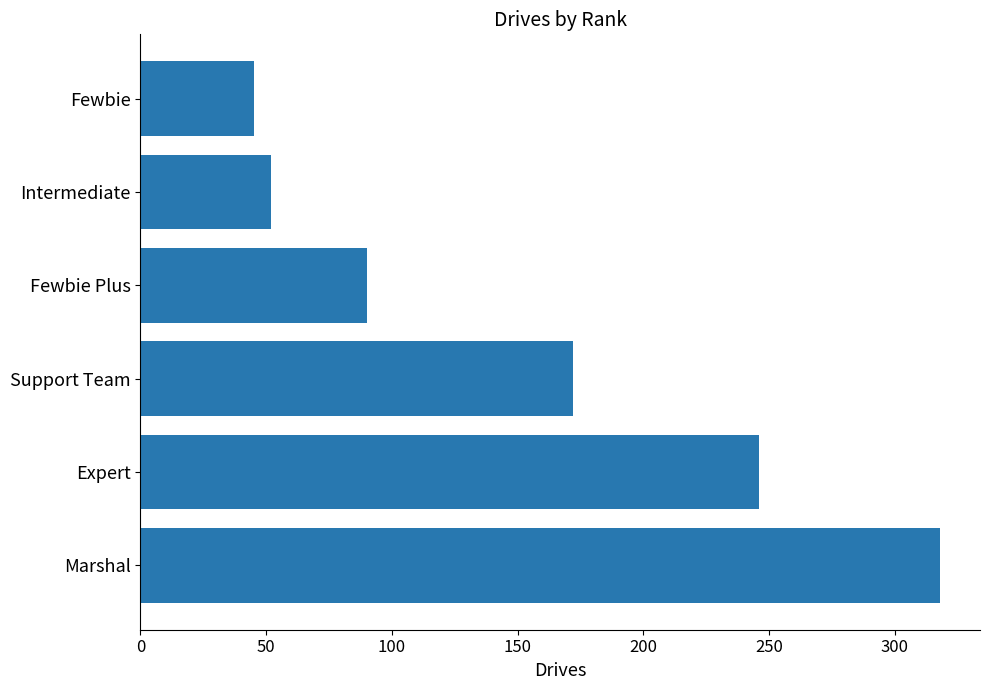

The chart shows a value of 103 at Marshal. True or false?

False